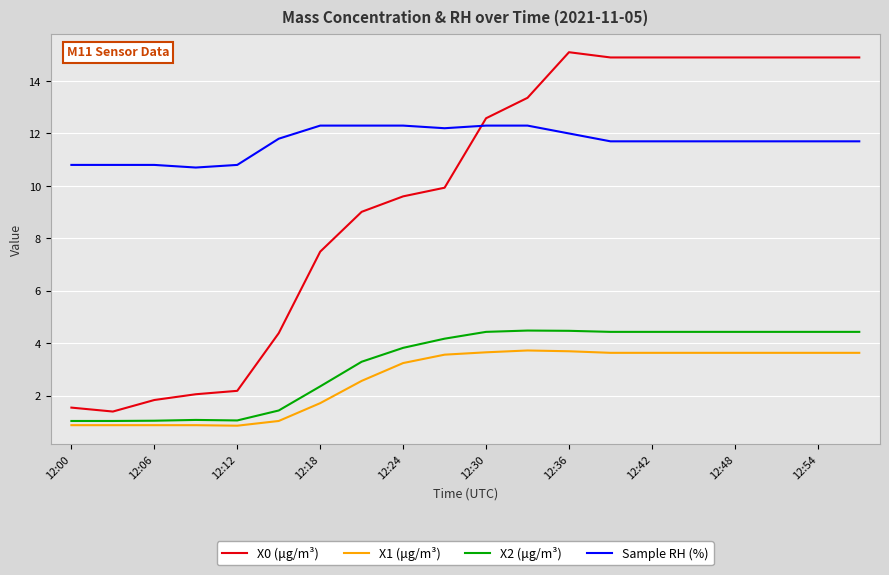

True or false: Sample RH (%) and X2 (μg/m³) intersect in this chart.

False